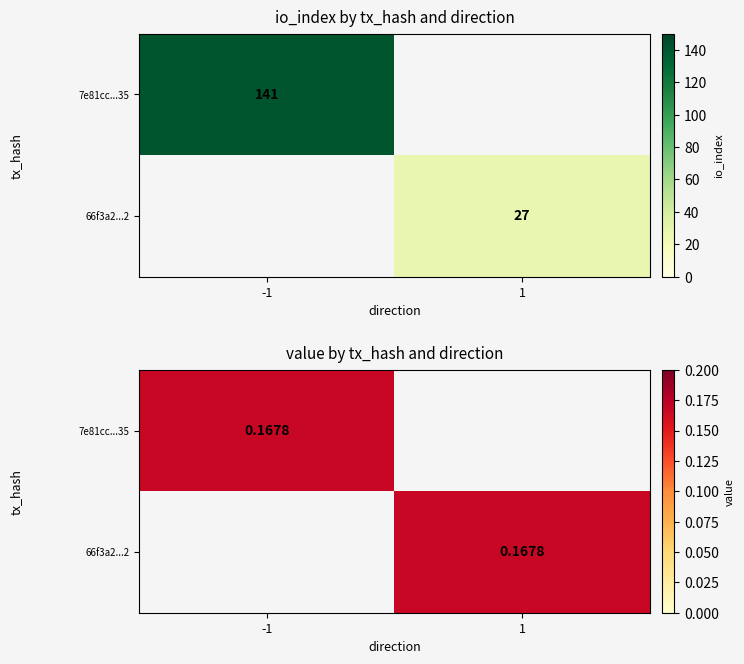

What is the average value of the 66f3a2...2 series?

0.1